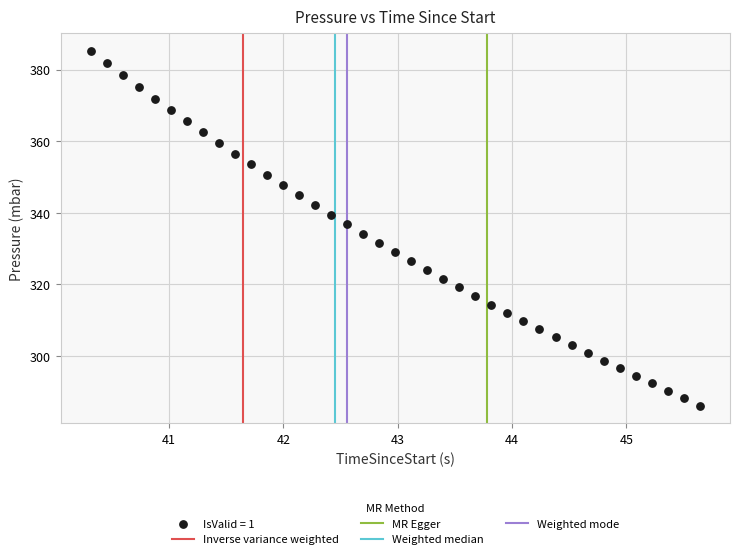

What is the range of Y values (max minus min)?

99.1